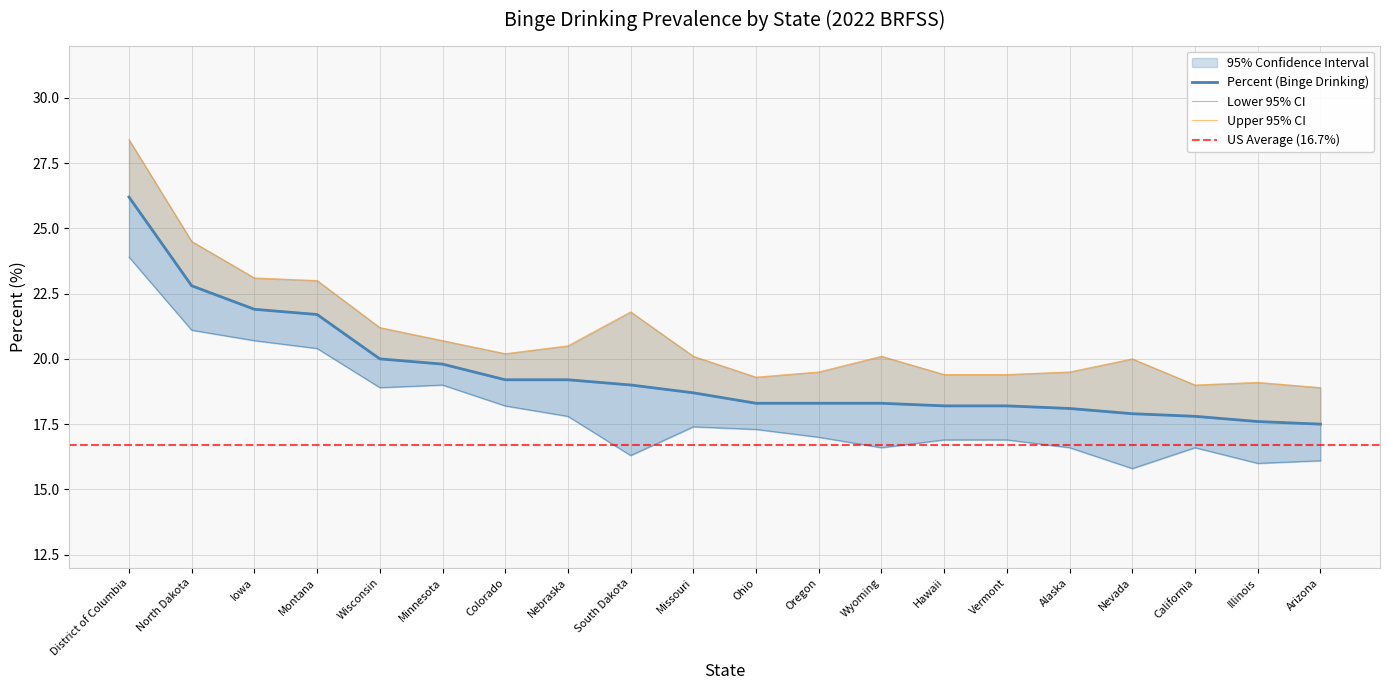

Which series has the widest spread of values?

Upper 95% CI